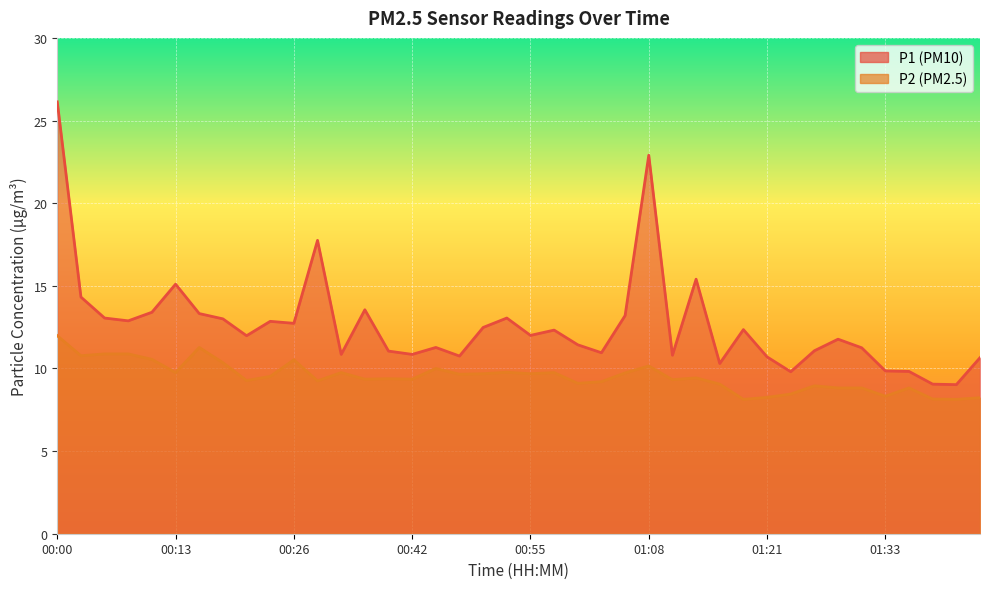

Reading left to right, list all the values displayed in this chart.

P1: 00:00=26.1	00:03=14.3	00:06=13.1	00:08=12.9	00:11=13.4	00:13=15.1	00:16=13.3	00:18=13.0	00:21=12.0	00:24=12.8	00:26=12.7	00:29=17.8	00:31=10.8	00:34=13.6	00:37=11.1	00:42=10.8	00:44=11.3	00:47=10.8	00:49=12.5	00:52=13.1	00:55=12.0	00:58=12.3	01:00=11.4	01:03=10.9	01:05=13.2	01:08=22.9	01:10=10.8	01:13=15.4	01:15=10.3	01:18=12.3	01:21=10.7	01:23=9.8	01:26=11.1	01:28=11.8	01:31=11.2	01:33=9.8	01:36=9.8	01:38=9.1	01:41=9.0	01:44=10.7
P2: 00:00=12.0	00:03=10.8	00:06=10.9	00:08=10.9	00:11=10.6	00:13=9.8	00:16=11.3	00:18=10.3	00:21=9.3	00:24=9.5	00:26=10.5	00:29=9.2	00:31=9.8	00:34=9.3	00:37=9.4	00:42=9.3	00:44=10.0	00:47=9.7	00:49=9.7	00:52=9.8	00:55=9.7	00:58=9.8	01:00=9.1	01:03=9.2	01:05=9.7	01:08=10.2	01:10=9.3	01:13=9.4	01:15=9.1	01:18=8.1	01:21=8.2	01:23=8.4	01:26=8.9	01:28=8.8	01:31=8.8	01:33=8.3	01:36=8.8	01:38=8.2	01:41=8.1	01:44=8.2